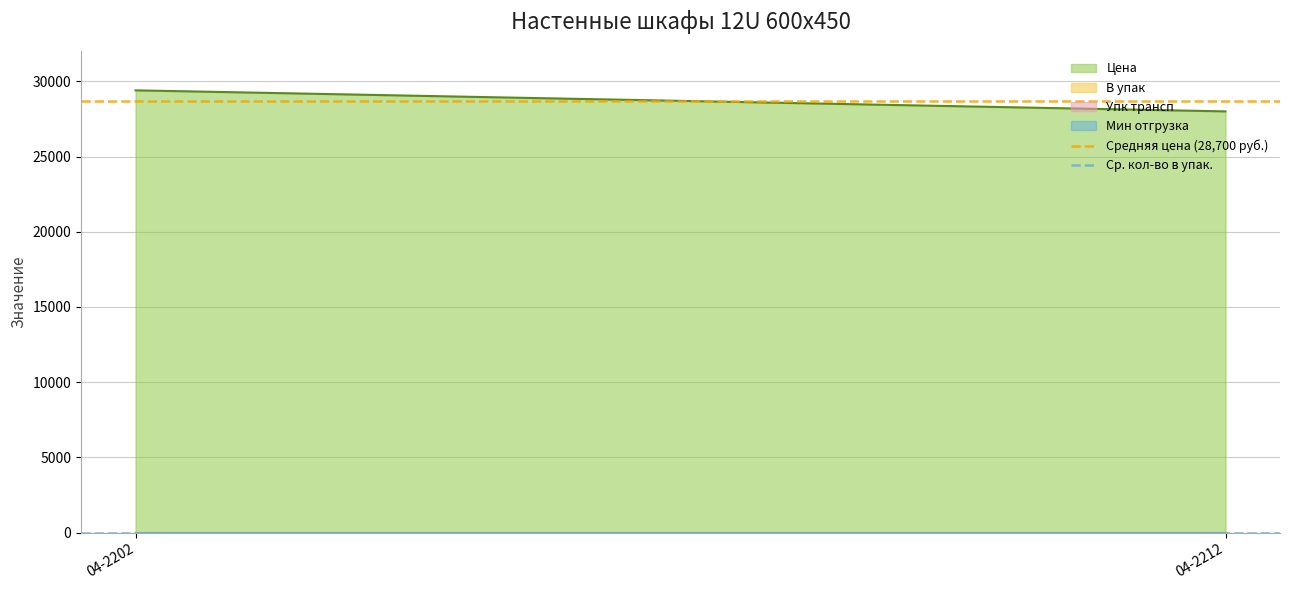

What is the minimum value for Ср. кол-во в упак.?

1.0